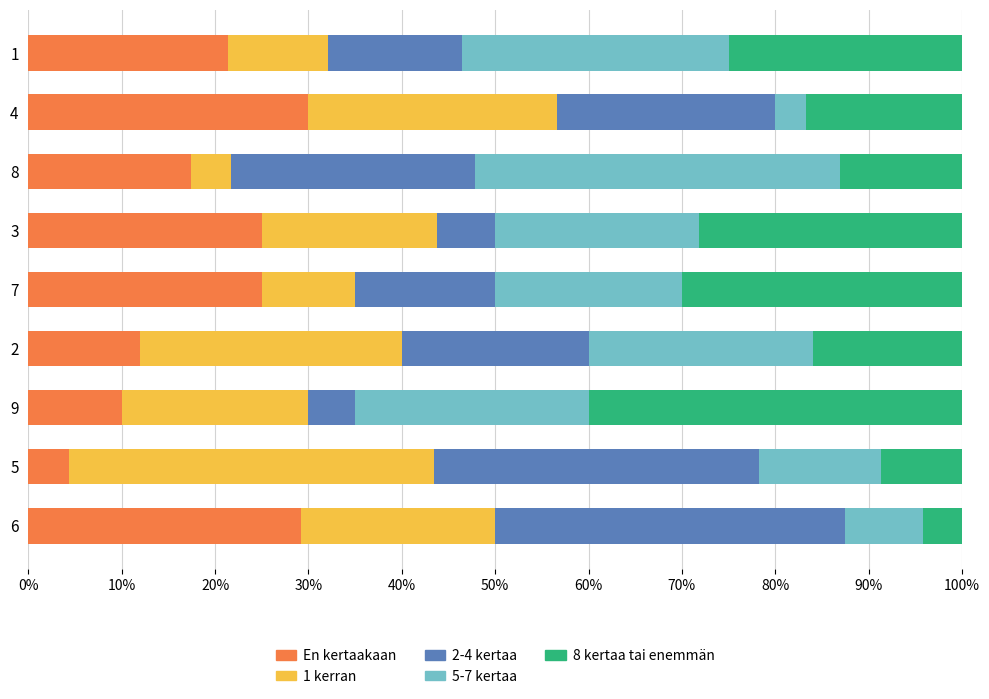

Which category has the lowest value in the En kertaakaan series?

5